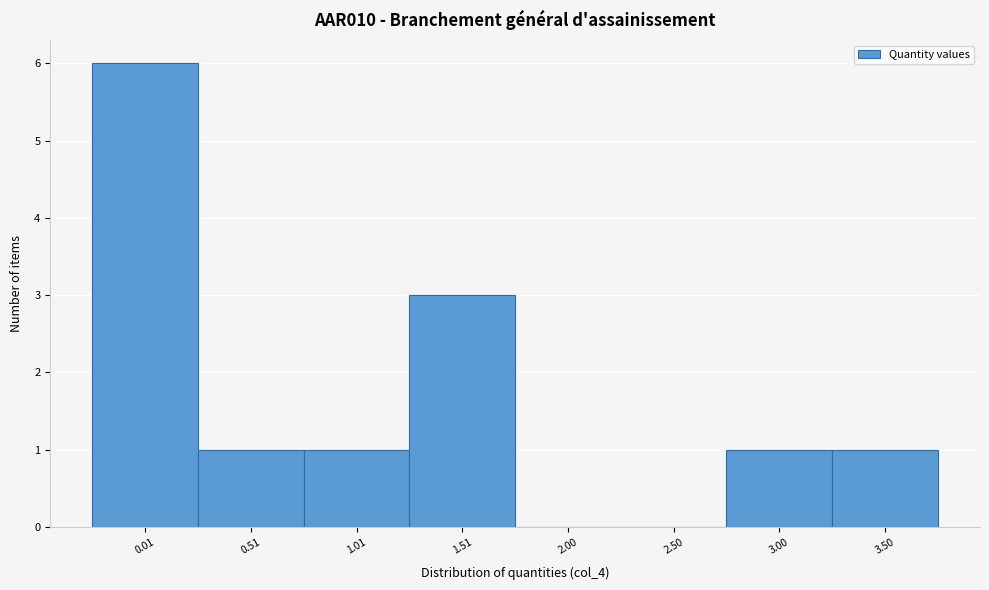

Reading left to right, what are all the values shown in this chart?

0.01=6	0.51=1	1.01=1	1.51=3	2.00=0	2.50=0	3.00=1	3.50=1